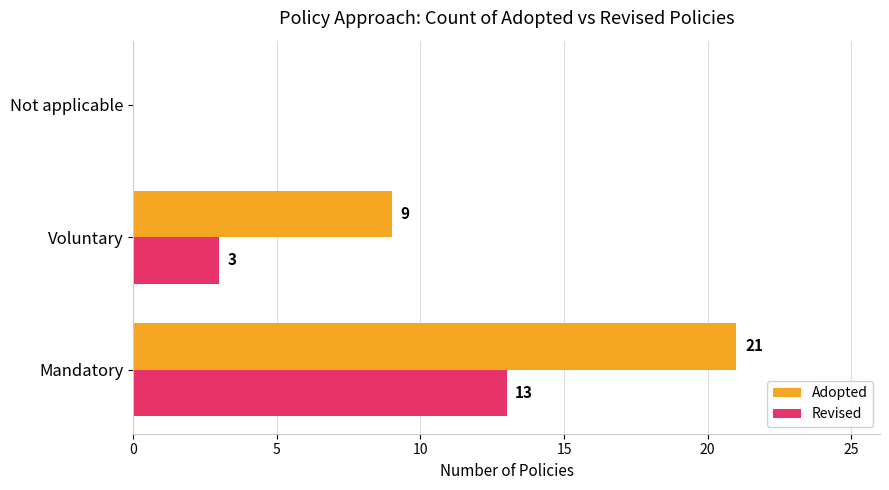

What is the sum of all Revised values?

16